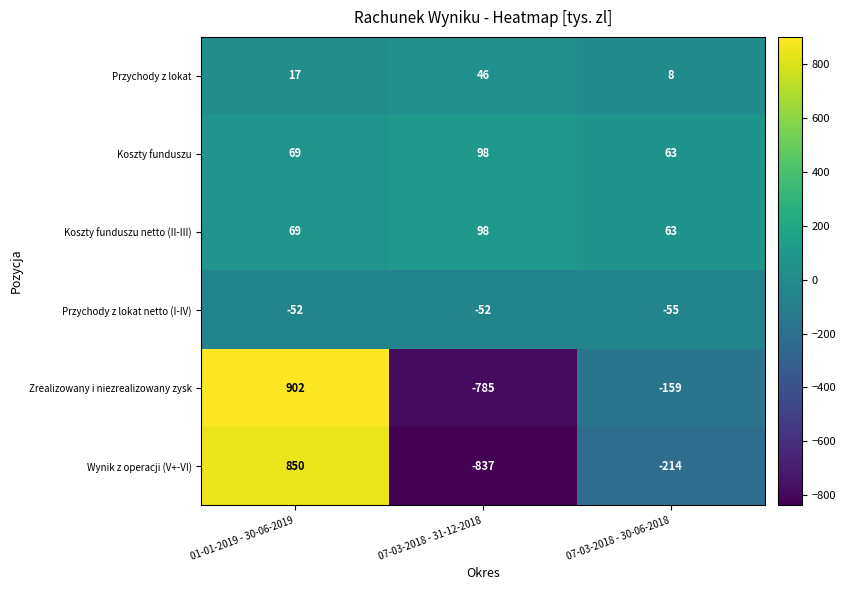

What is the difference between the Przychody z lokat values at 07-03-2018 - 31-12-2018 and 01-01-2019 - 30-06-2019?

29